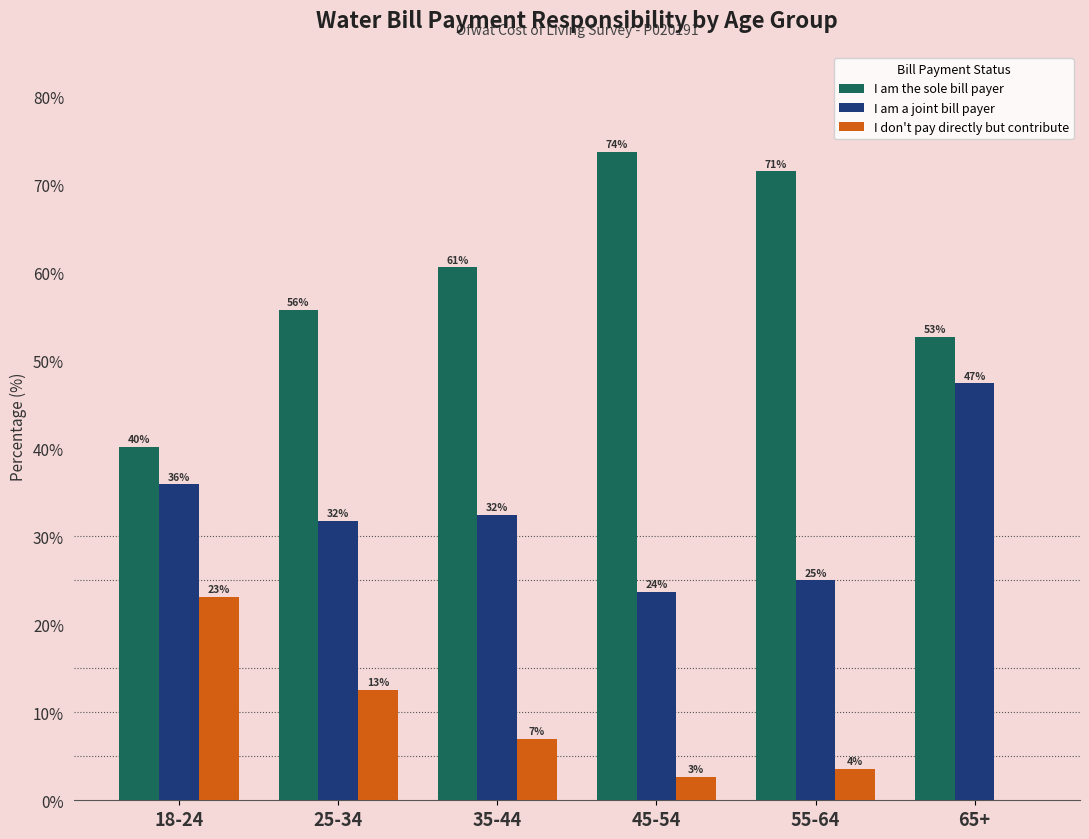

List the labels in order of I am the sole bill payer value, smallest first.

18-24, 65+, 25-34, 35-44, 55-64, 45-54